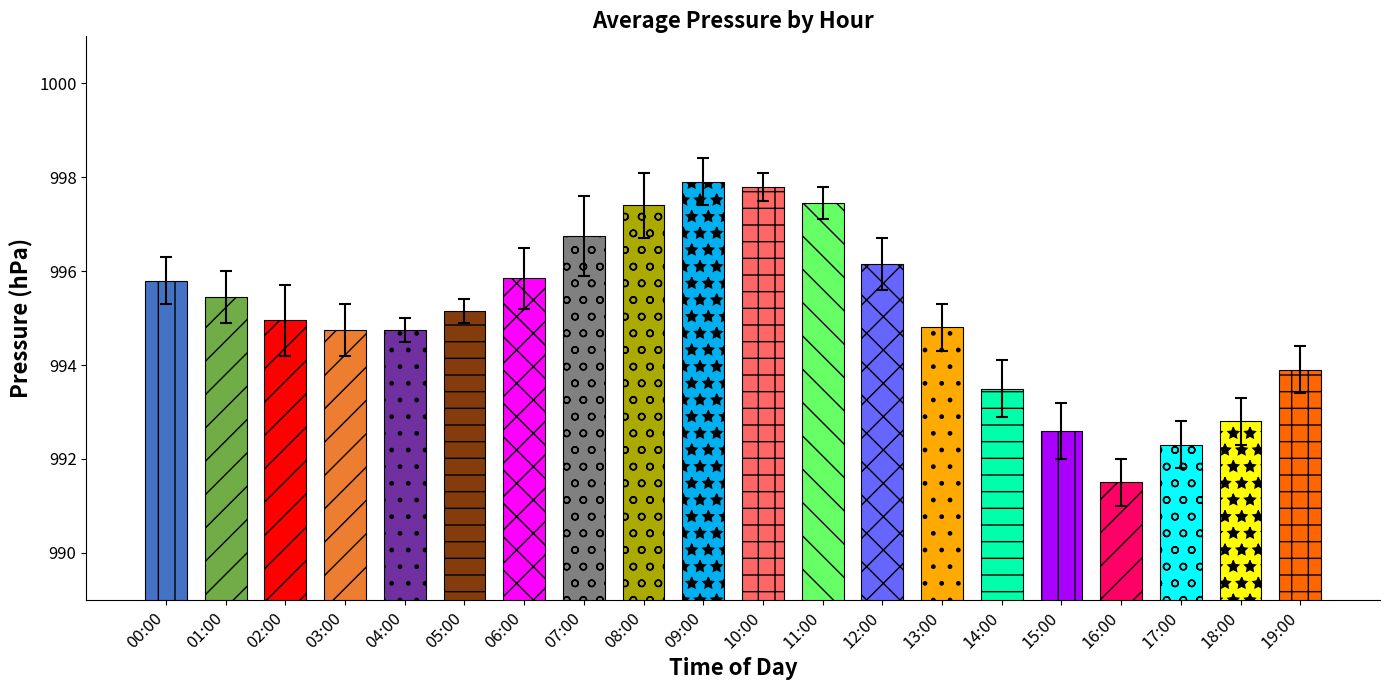

True or false: the data shows 997.8 at 10:00.

True